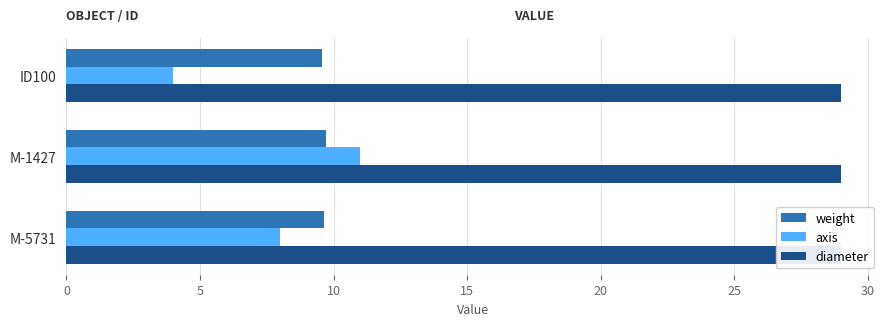

List the series in order of their overall mean, highest first.

weight, axis, diameter